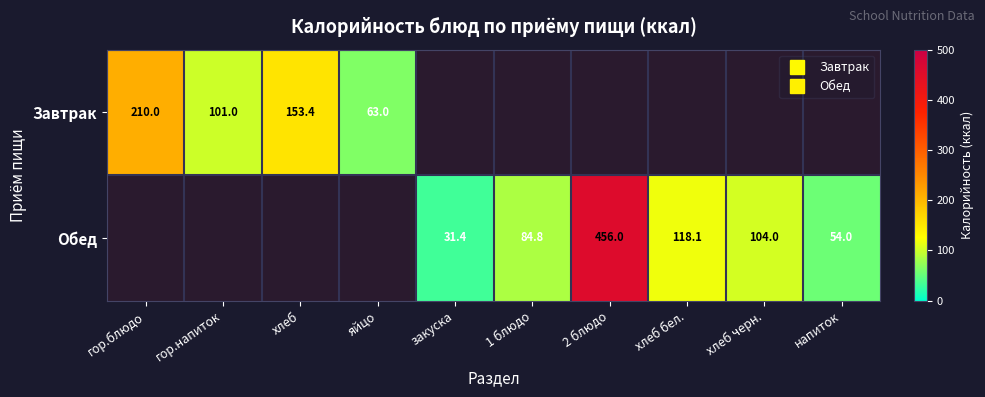

Between 2 блюдо and напиток, which series saw the biggest shift?

Обед